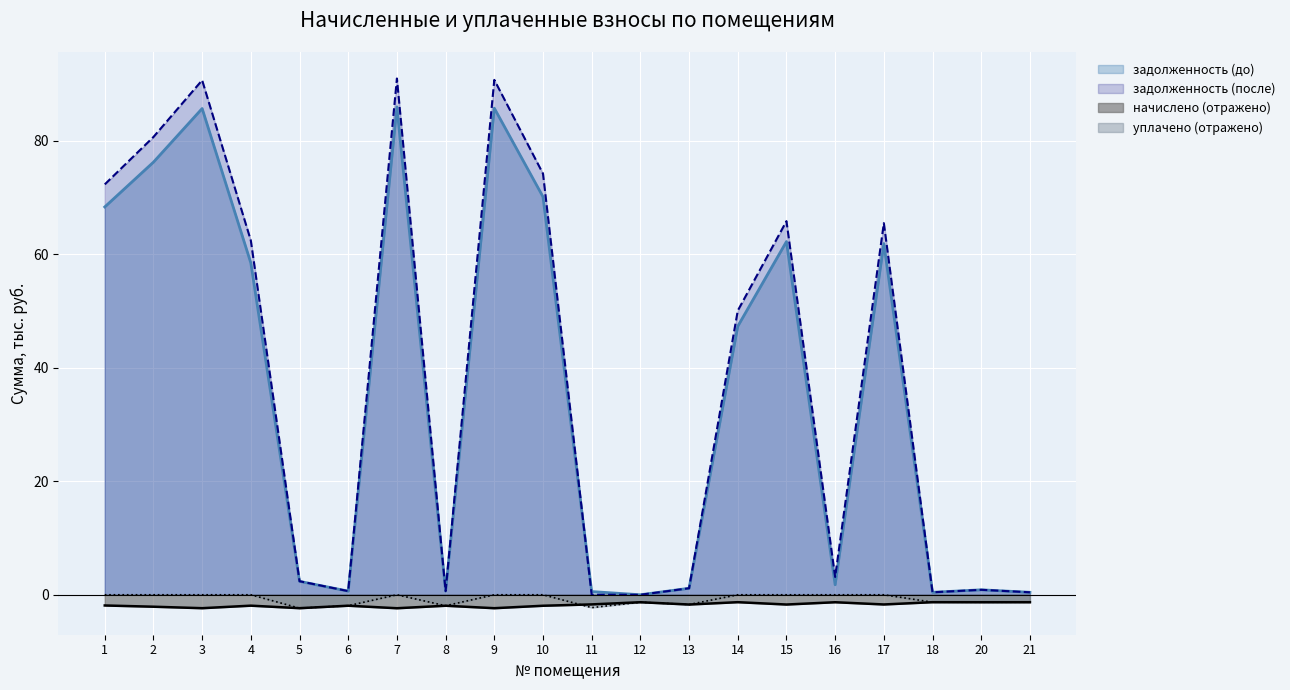

Which category has the lowest value in the задолженность (после) series?

11